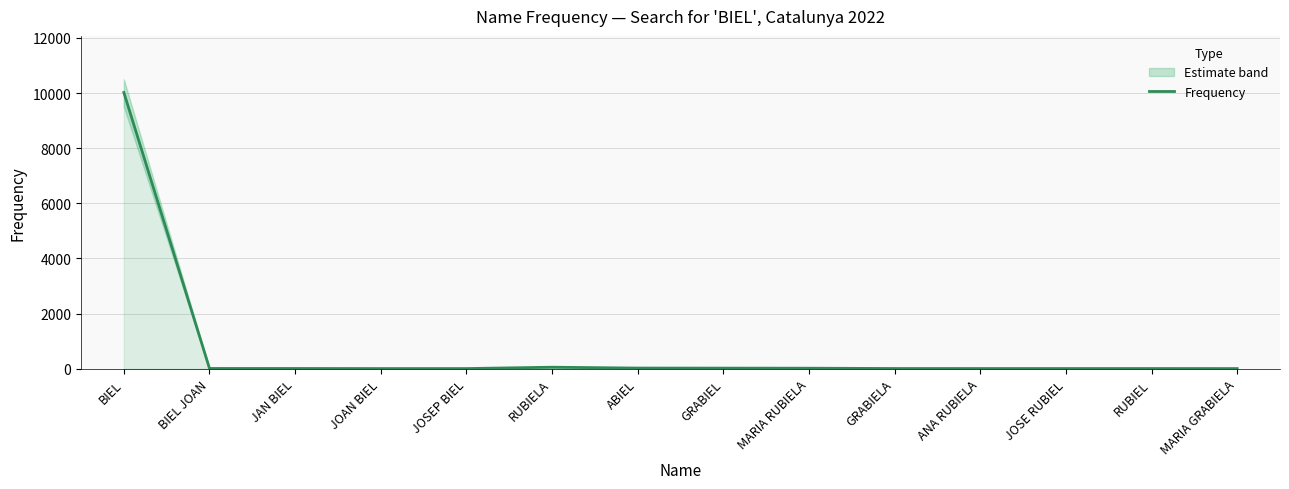

What is the label of the 4th point from the right?

ANA RUBIELA